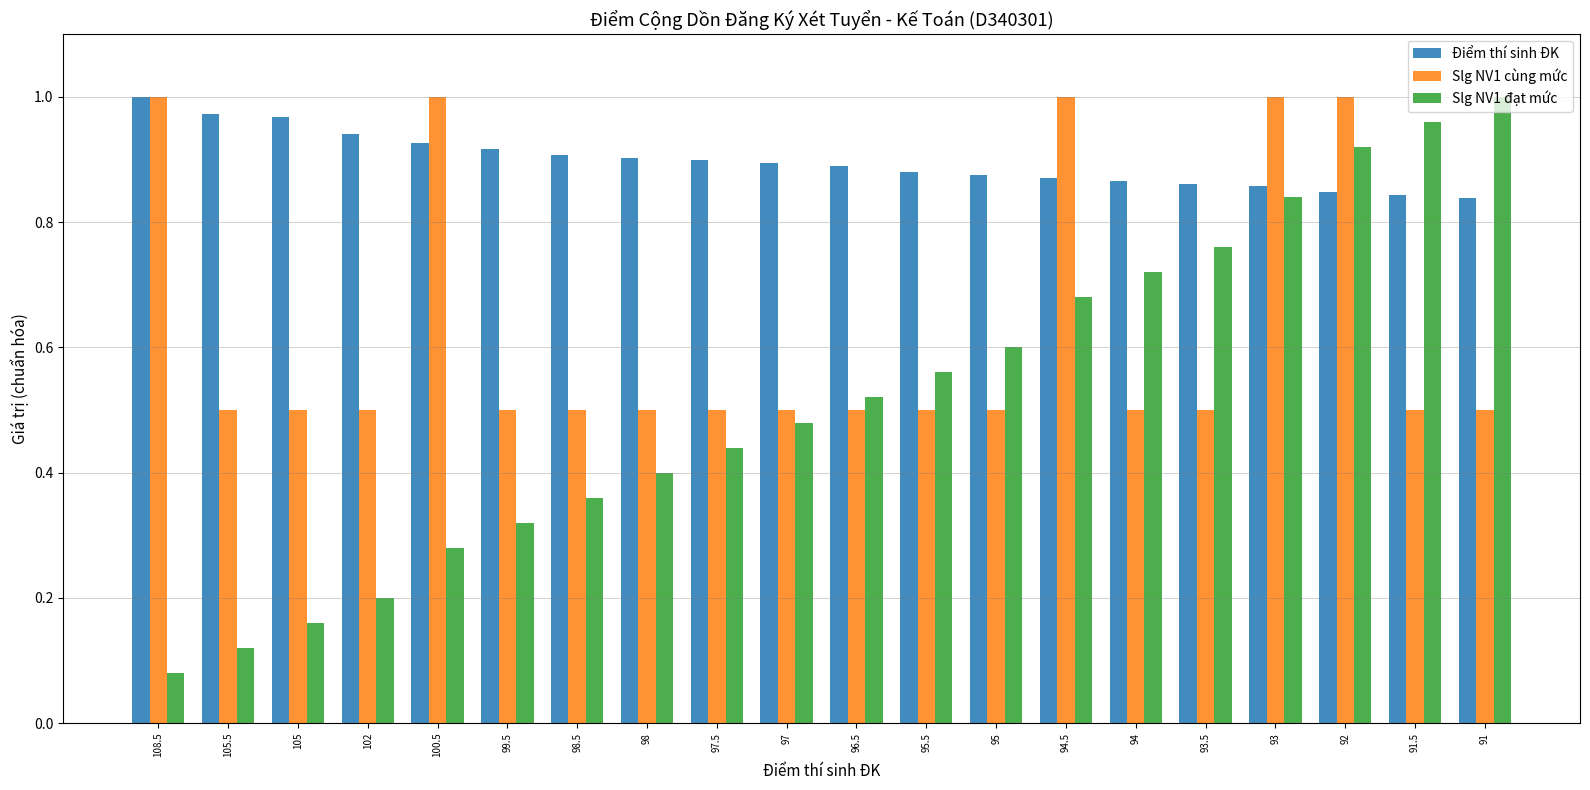

True or false: Slg NV1 cùng mức has a value of 1.6 at 108.5.

False